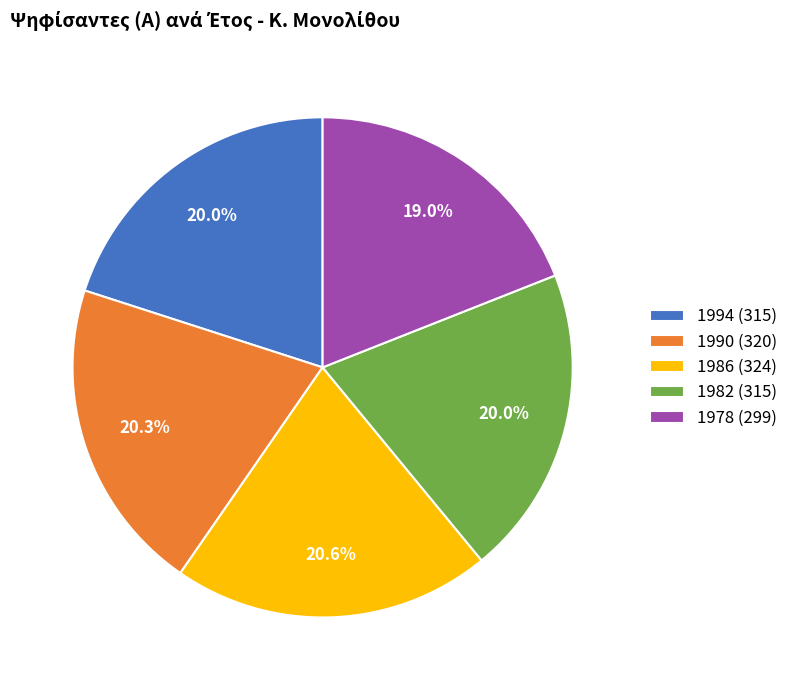

The 1978 slice represents 19% of the pie. True or false?

True